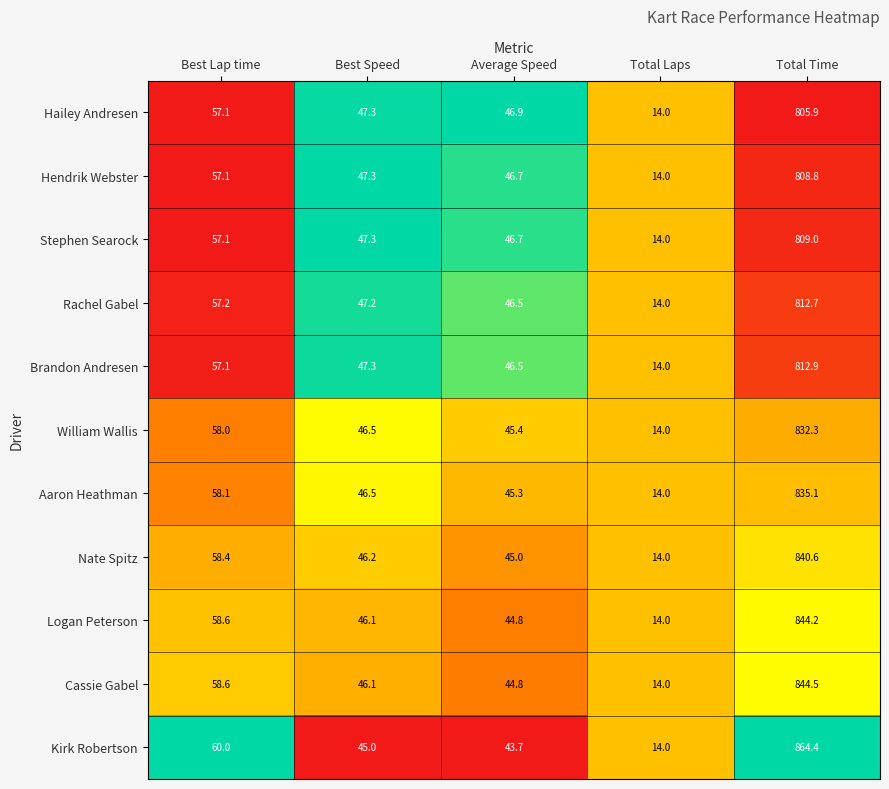

What is the spread (max minus min) of values at Best Lap time?

2.9